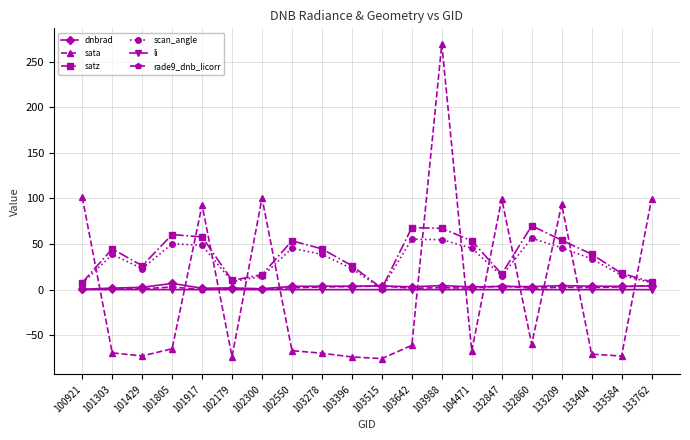

How many intersections are there between satz and sata?

12